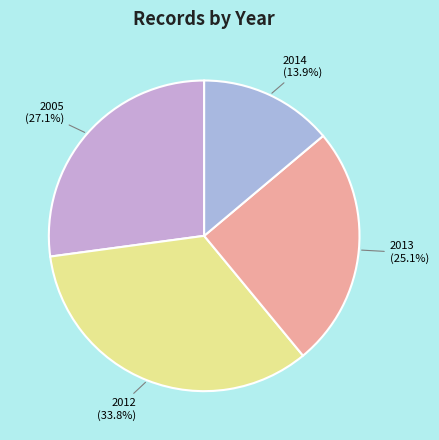

Is there a majority slice in this chart?

No